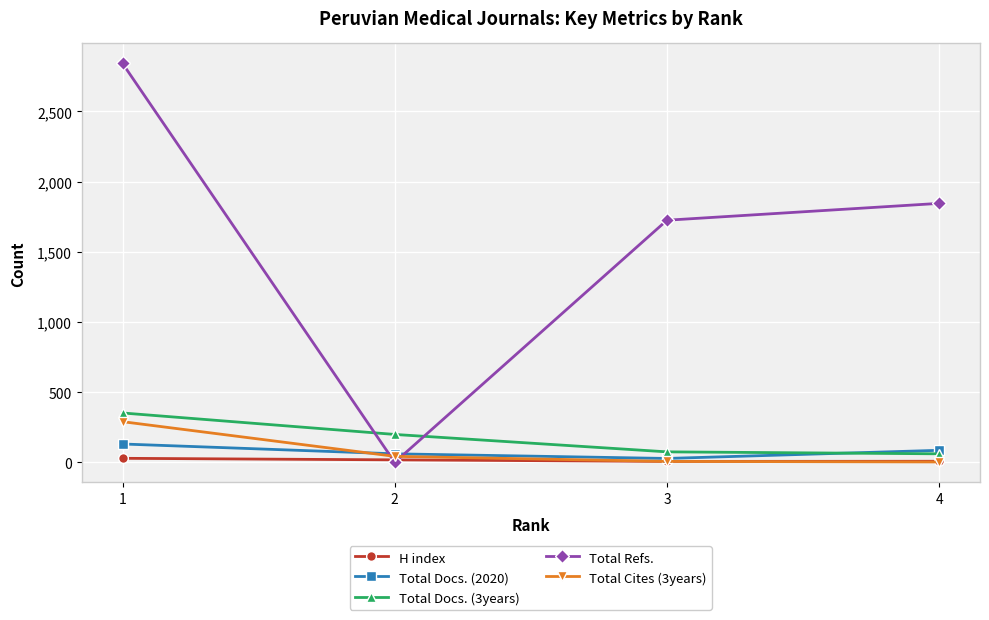

What is the greatest value displayed?

2842